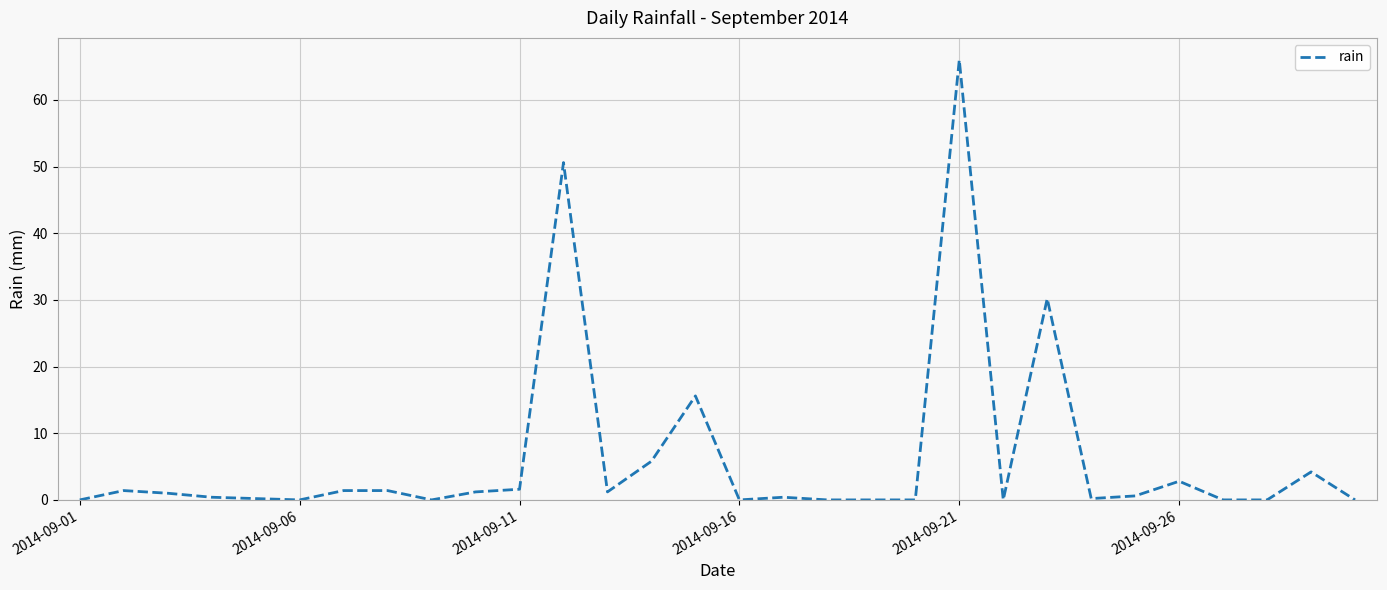

True or false: the data has more than 0 interior local peaks.

True